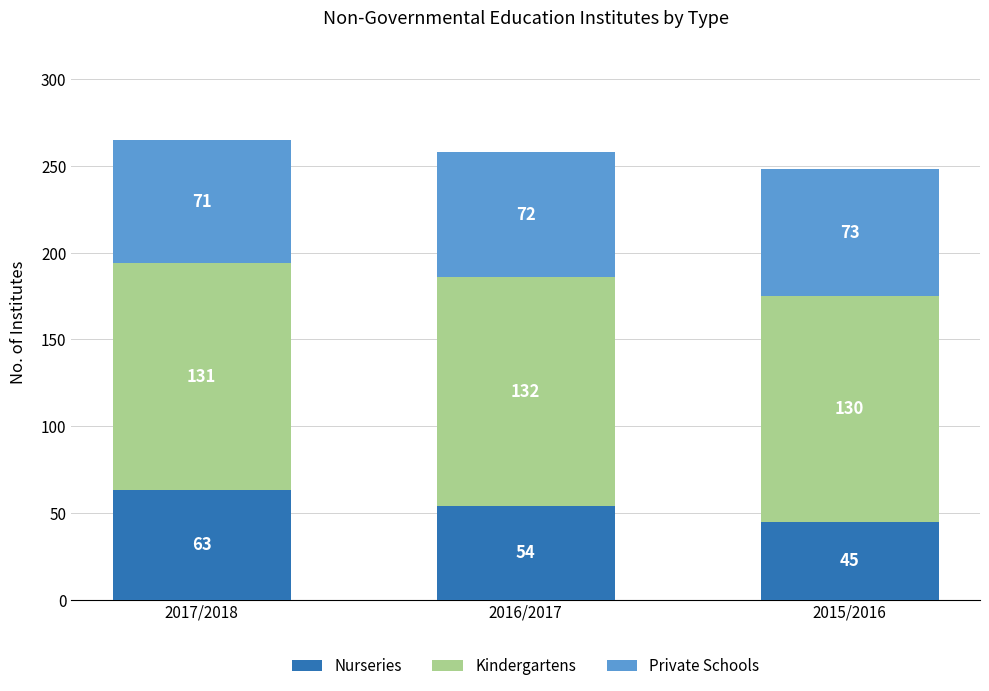

How many data points in Nurseries are less than 54?

1